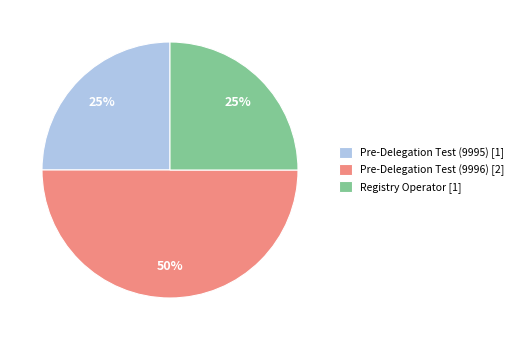

How many slices are in this pie chart?

3